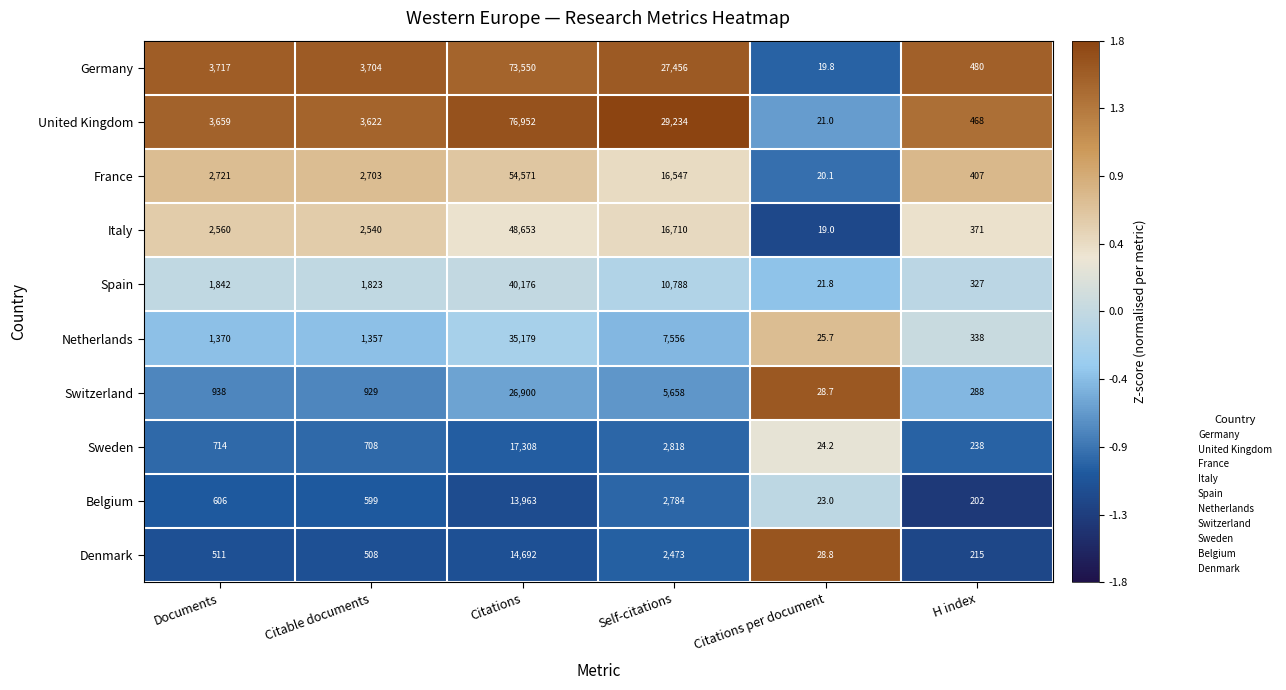

What is the greatest value displayed?

76952.0